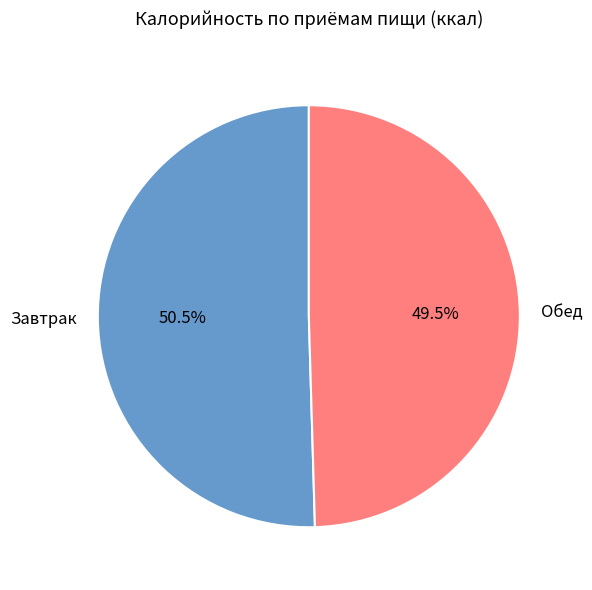

What is the smallest slice in the pie chart?

Обед